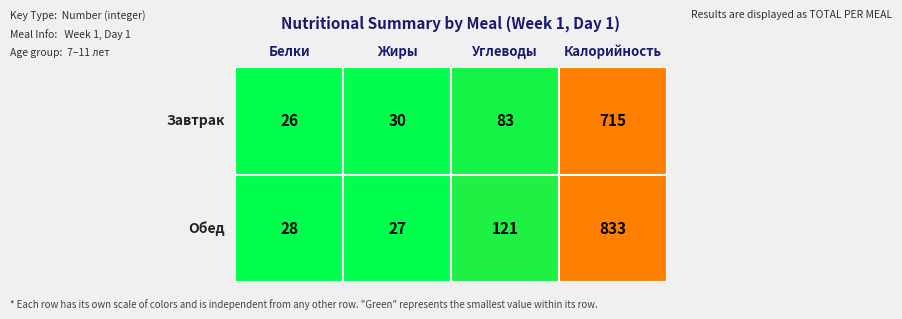

Which series has the largest range (max minus min)?

Обед